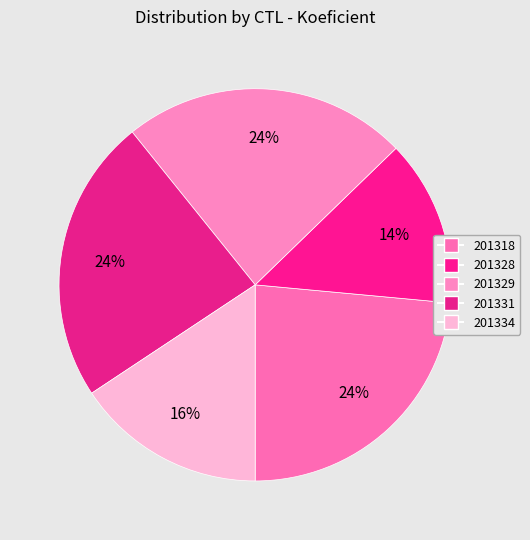

To the nearest percent, what is the average slice percentage?

20%